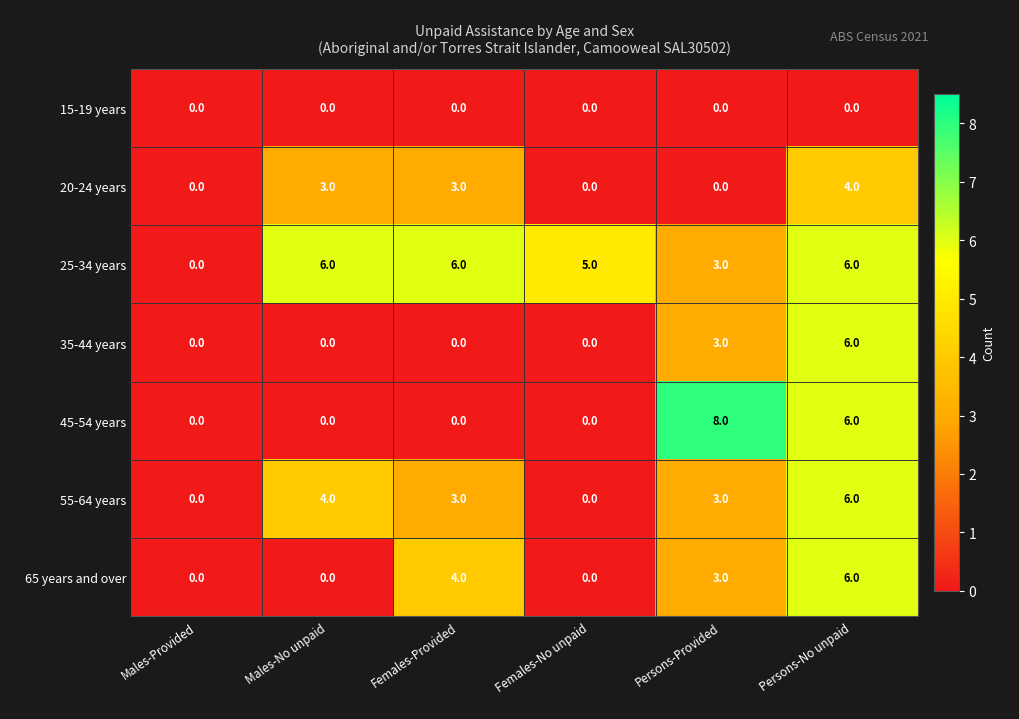

Which series has the largest total across all categories?

25-34 years